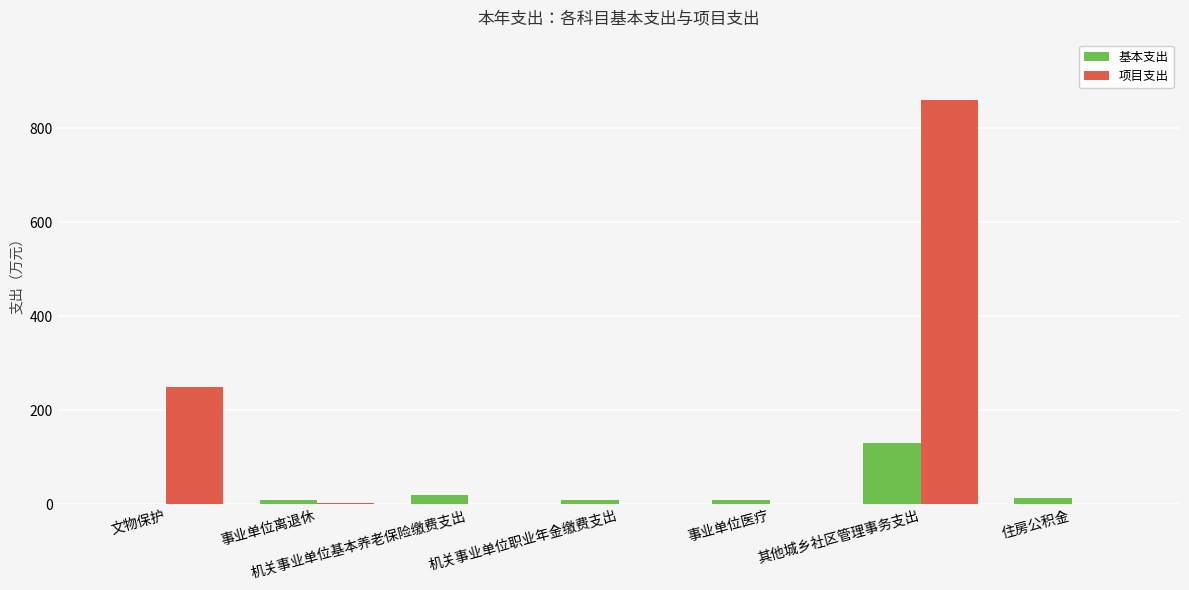

The 基本支出 series shows 0.0 at 文物保护. True or false?

True